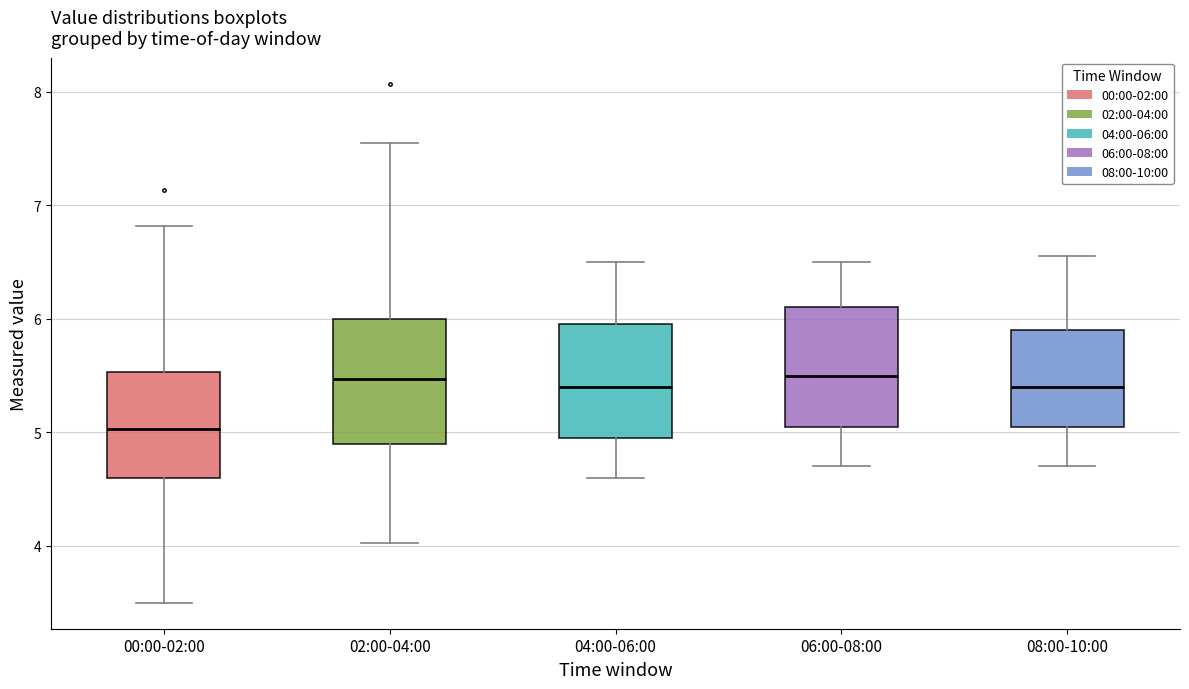

Reading left to right, transcribe this box plot: for each box, give where its median line is, the range the box spans, and where its two whiskers end, as read against the y-axis. The values are not printed on the chart, so give them approximately, as read against the axis.

00:00-02:00: median 5.0, box 4.6 to 5.5, whiskers 3.5 to 6.8
02:00-04:00: median 5.5, box 4.9 to 6.0, whiskers 4.0 to 7.6
04:00-06:00: median 5.4, box 5.0 to 6.0, whiskers 4.6 to 6.5
06:00-08:00: median 5.5, box 5.1 to 6.1, whiskers 4.7 to 6.5
08:00-10:00: median 5.4, box 5.1 to 5.9, whiskers 4.7 to 6.6